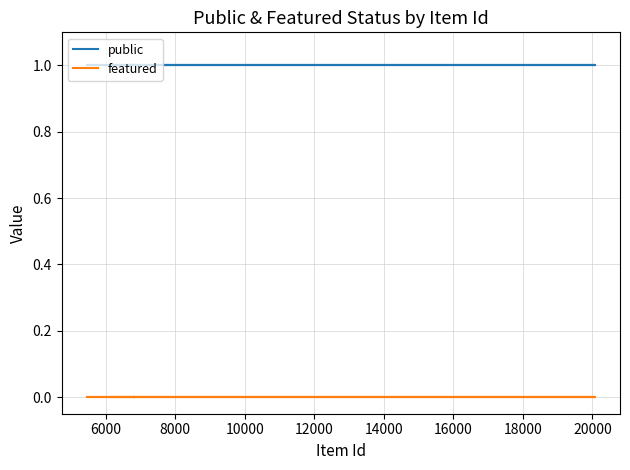

Is the value of public at 16000 greater than the value of featured at 22000?

Yes